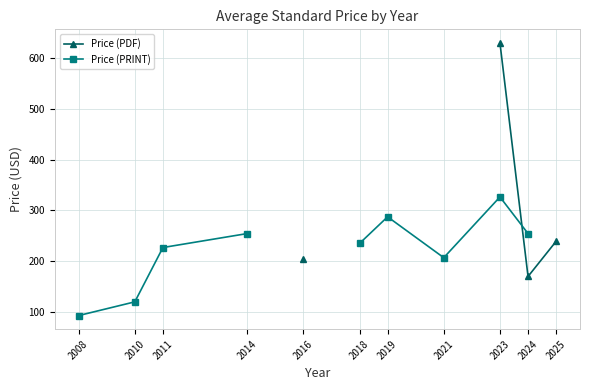

Rank the series by their average value, from highest to lowest.

Price (PDF), Price (PRINT)